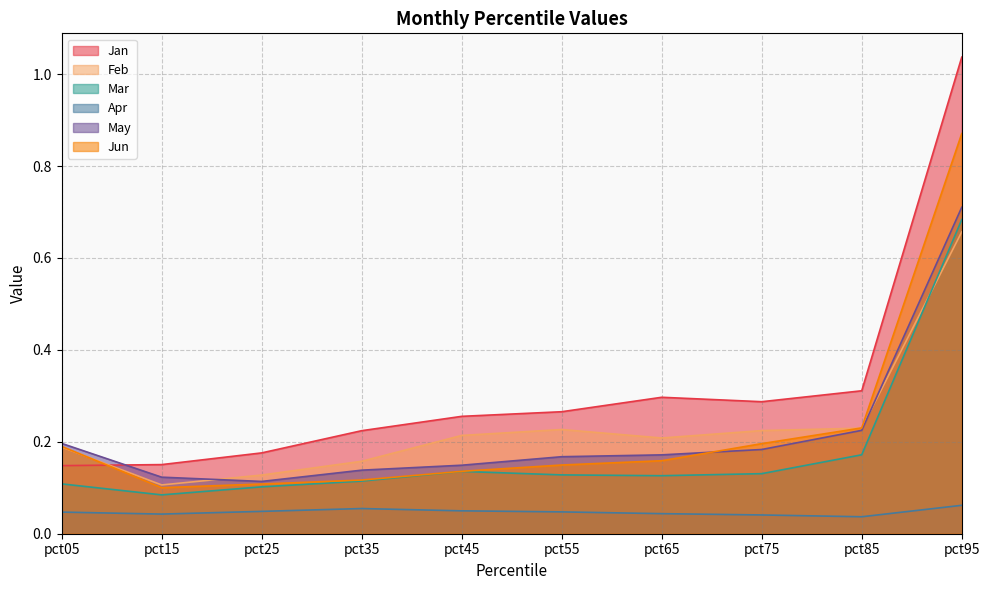

What is the value of the Feb point at the 6th from the left?

0.2